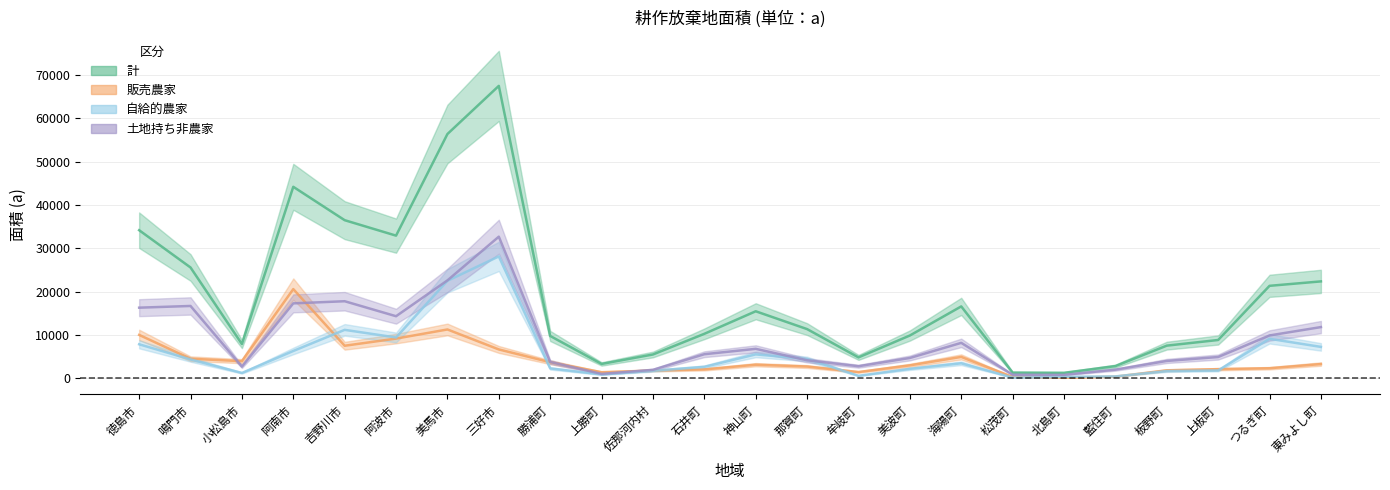

List the labels in order of 販売農家 value, largest first.

阿南市, 美馬市, 徳島市, 阿波市, 吉野川市, 三好市, 海陽町, 鳴門市, 小松島市, 勝浦町, 東みよし町, 神山町, 美波町, 那賀町, つるぎ町, 上板町, 石井町, 板野町, 佐那河内村, 牟岐町, 上勝町, 藍住町, 松茂町, 北島町